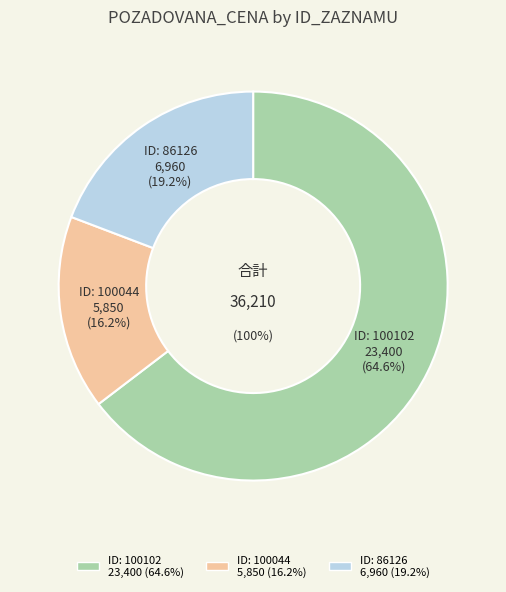

Is 100044 the majority of the pie?

No